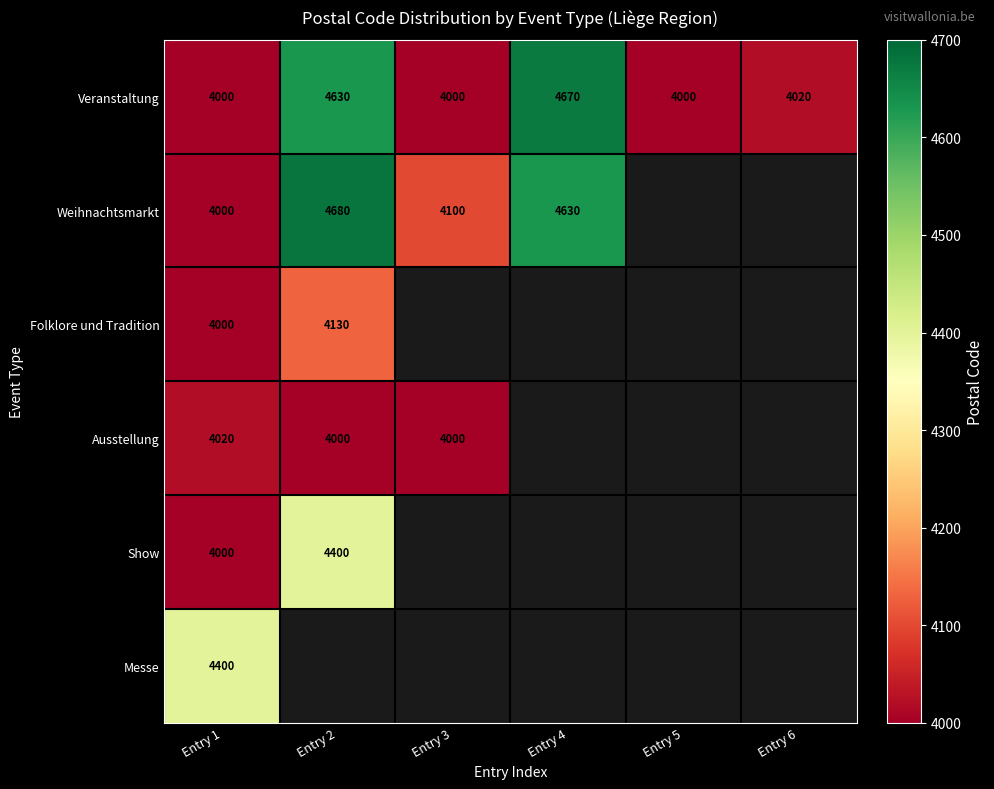

True or false: Veranstaltung has a value of 2150 at Entry 5.

False